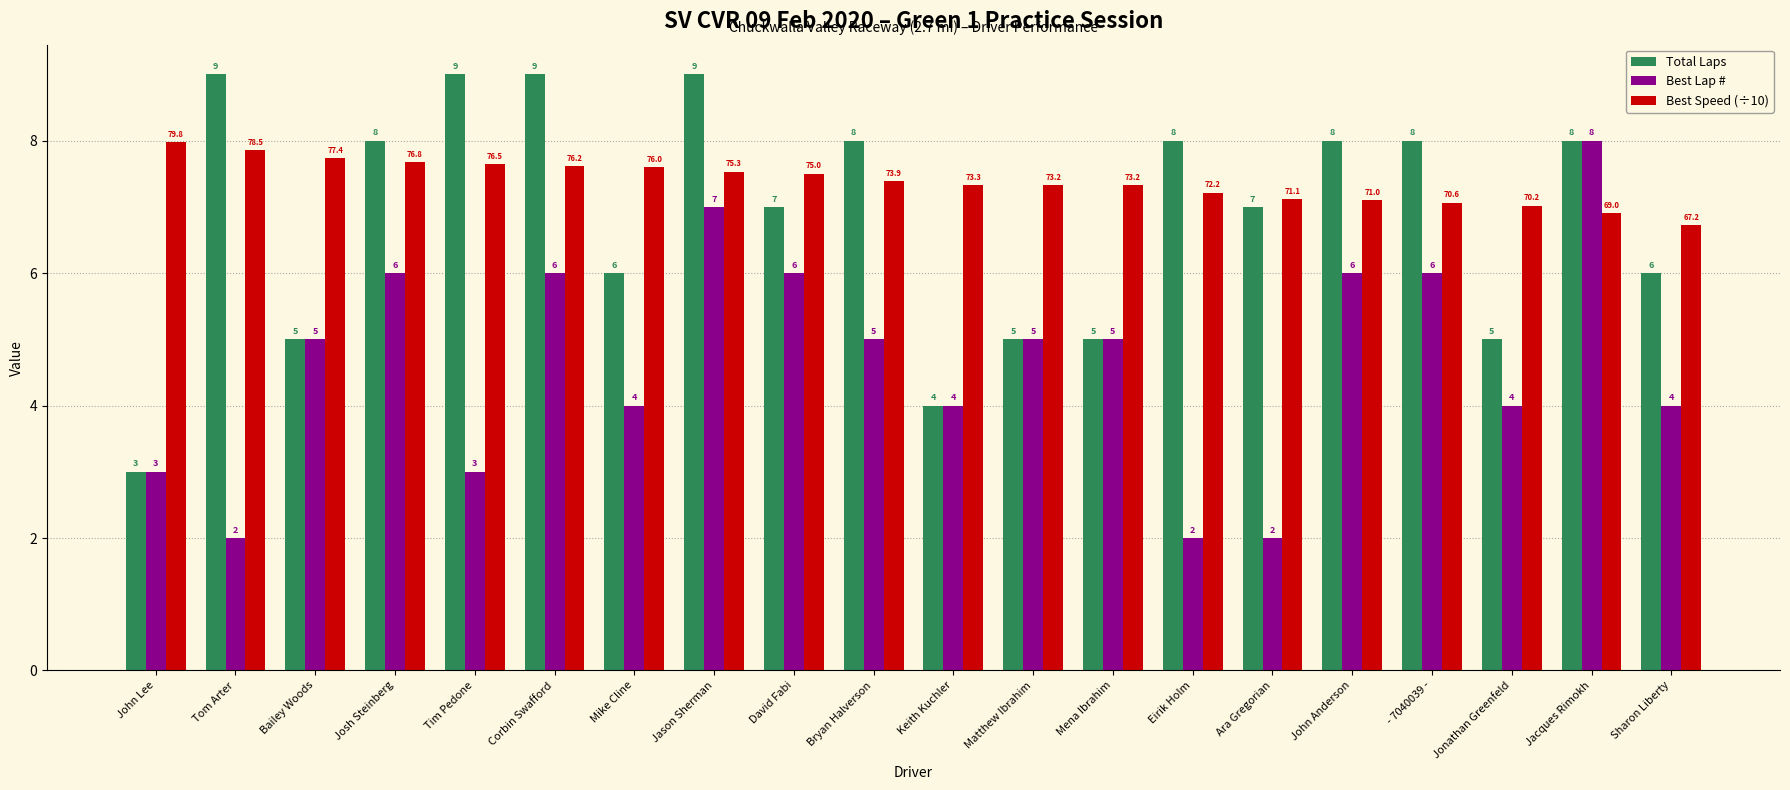

What is the difference between the second highest and second lowest values in the Best Lap # series?

5.0